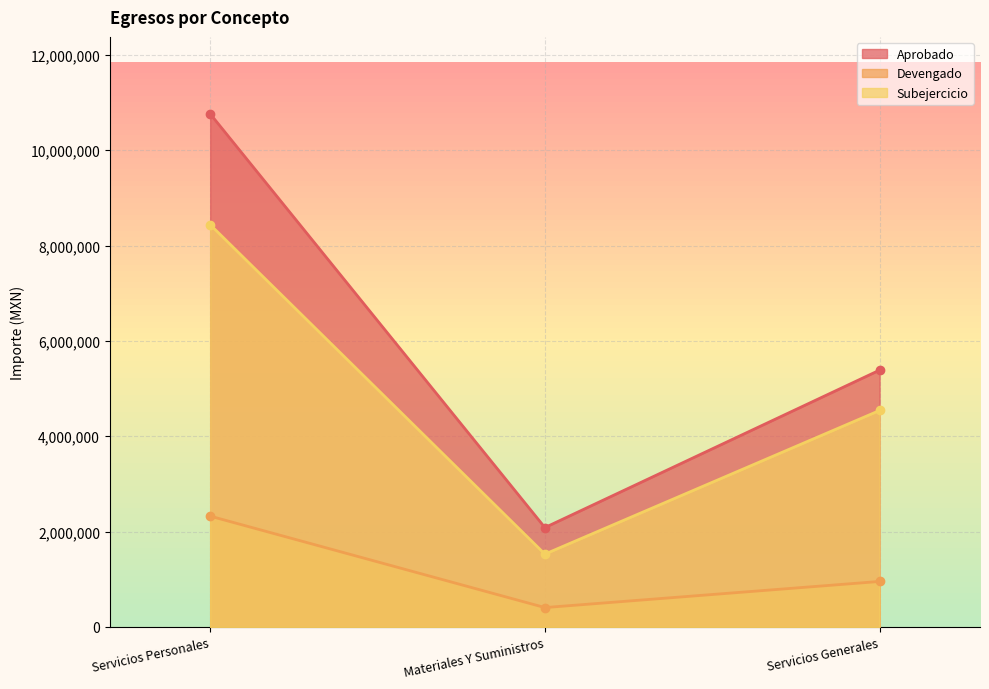

What is the sum of all Subejercicio values?

14505753.4